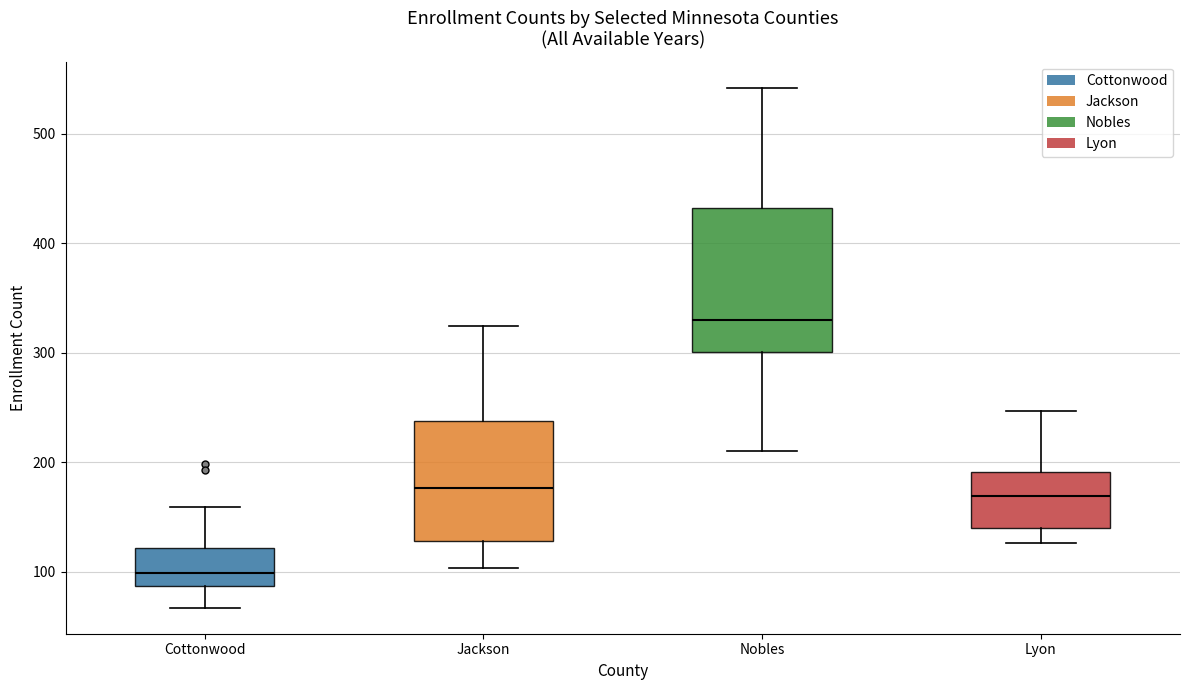

Which box is the tallest, from its lower edge to its upper edge?

Nobles